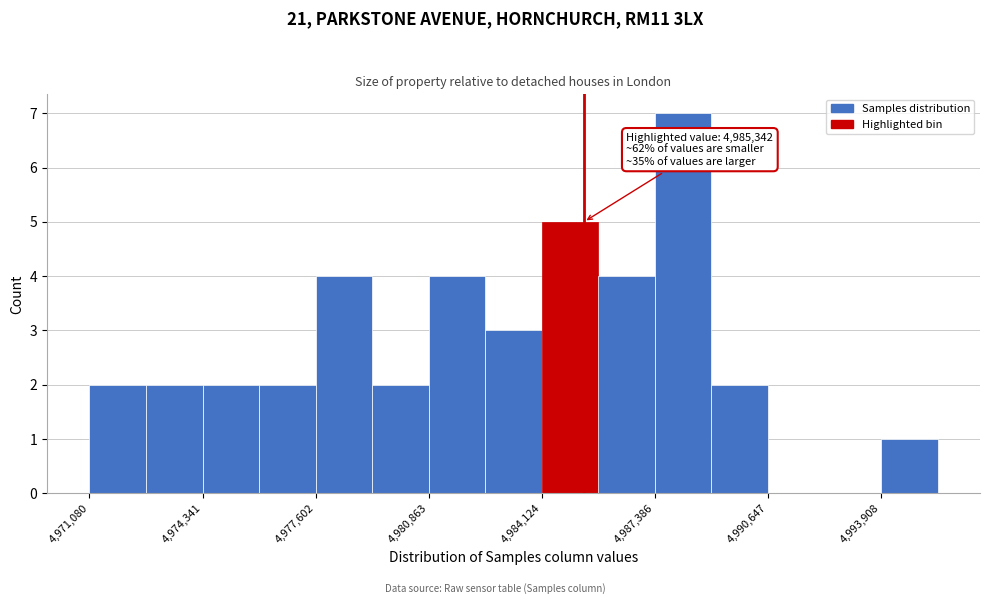

Read against the x-axis, roughly where is the centre of the tallest bar?

4988000